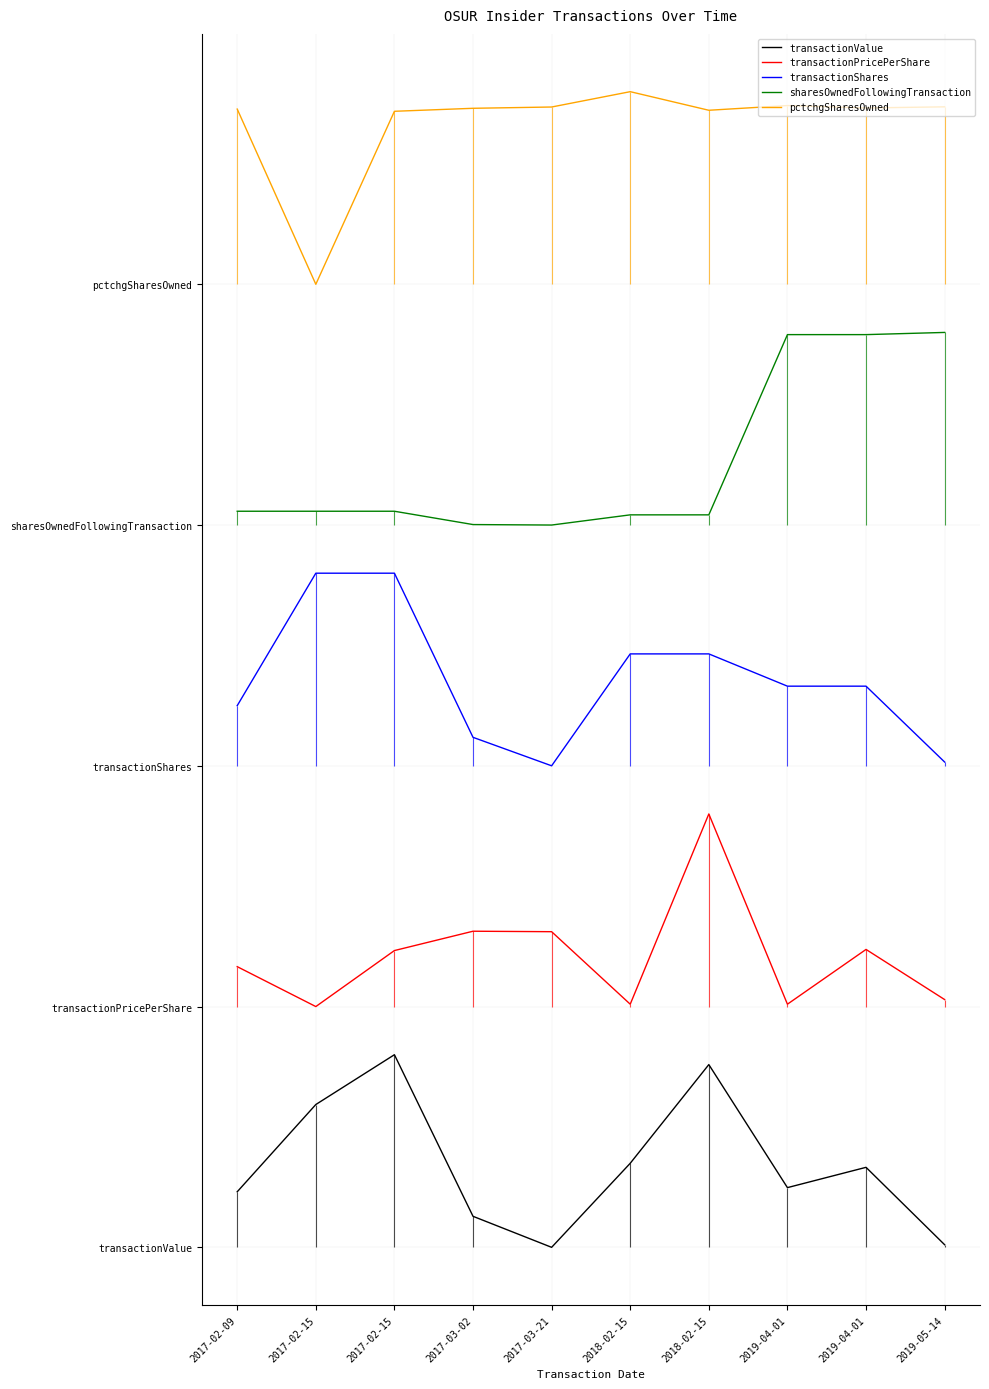

Which category has the highest value across all series?

2018-02-15